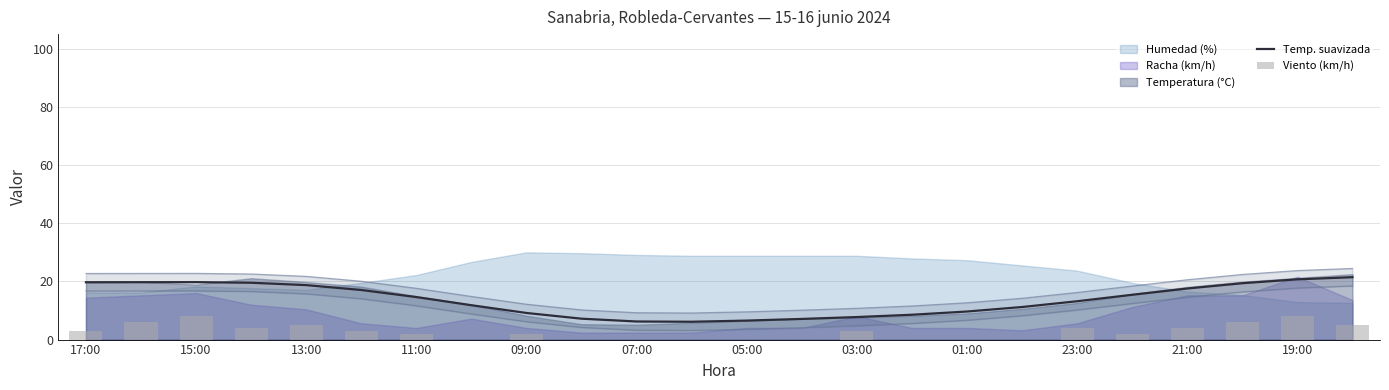

The Temp. suavizada series shows 14.6 at 11:00. True or false?

True